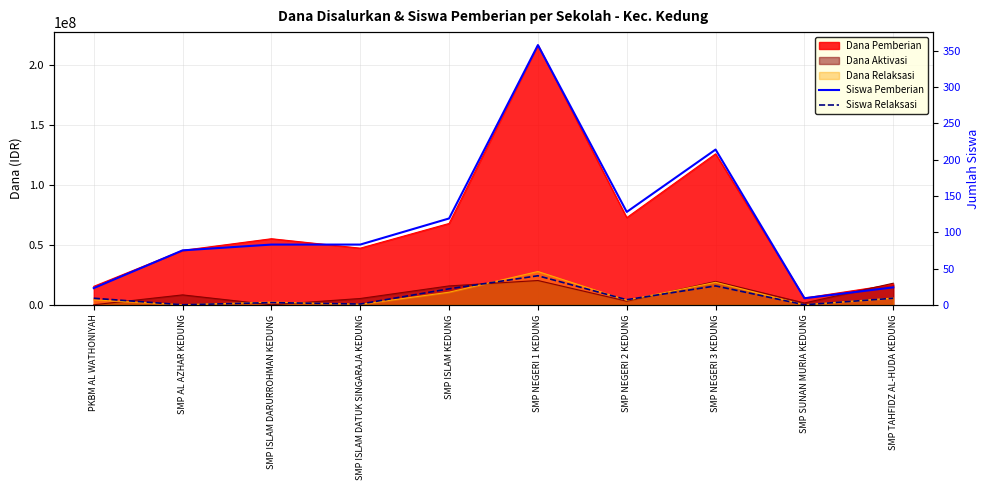

True or false: Siswa Relaksasi and Siswa Pemberian intersect in this chart.

False